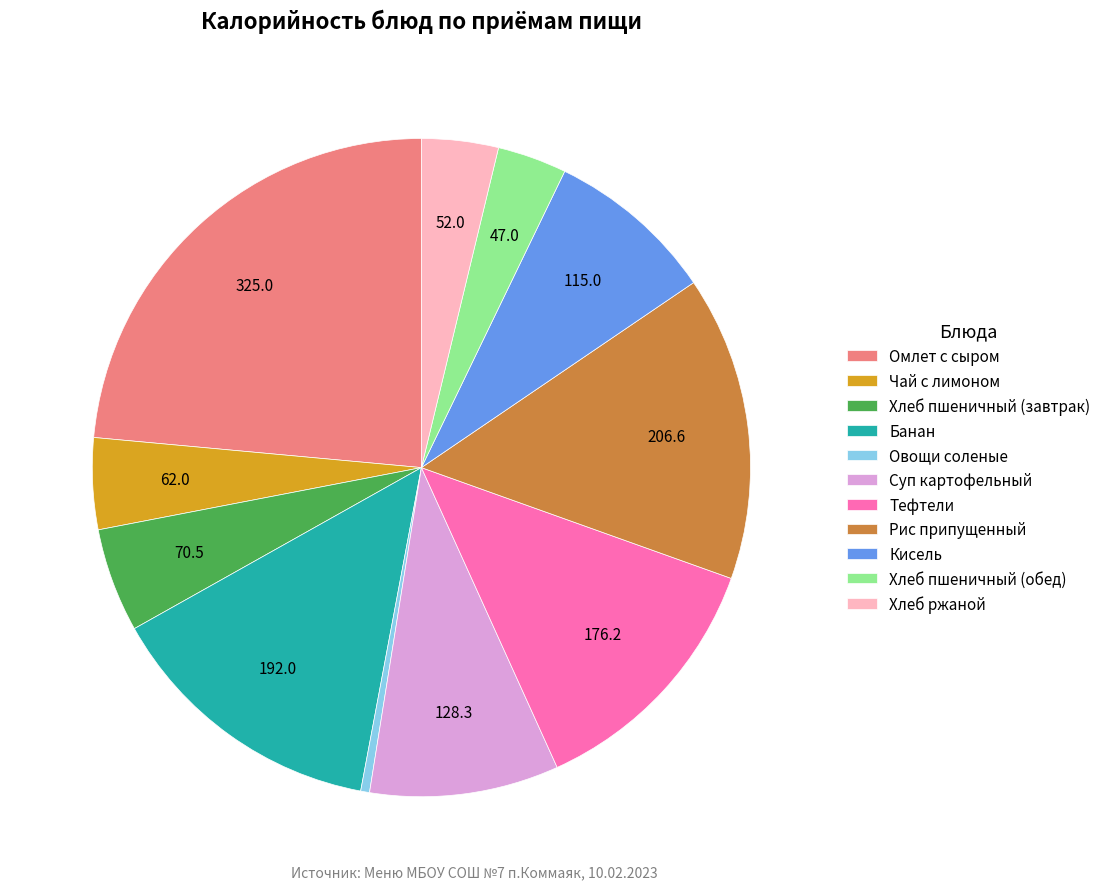

Which has a higher value, Чай с лимоном or Хлеб ржаной?

Чай с лимоном